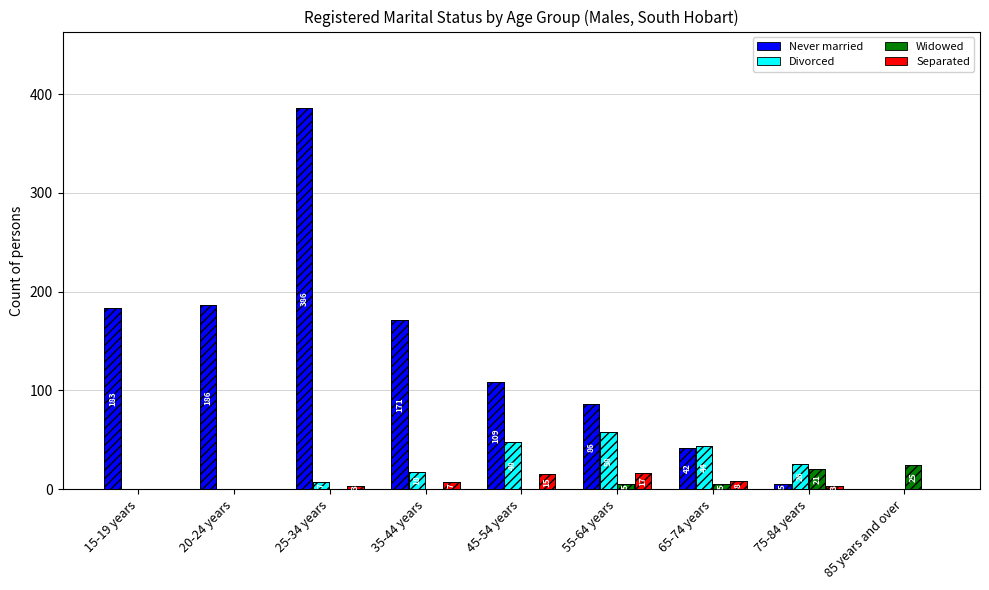

What is the label of the 1st bar from the left?

15-19 years